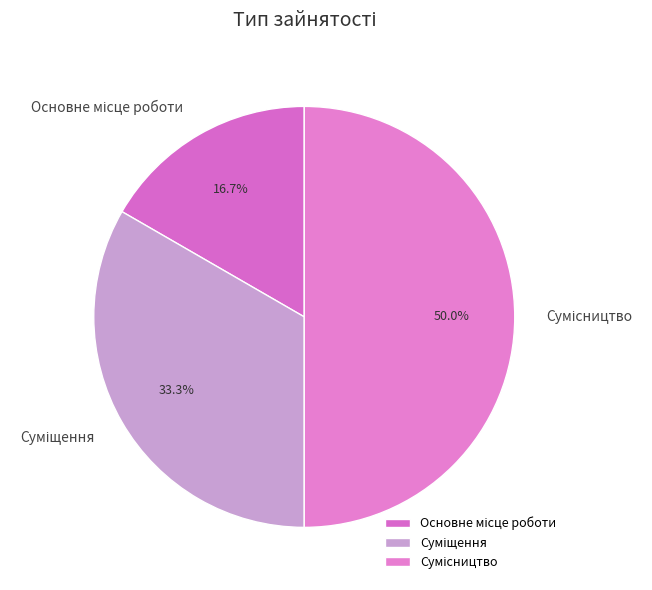

What is the largest slice in the pie chart?

Сумісництво